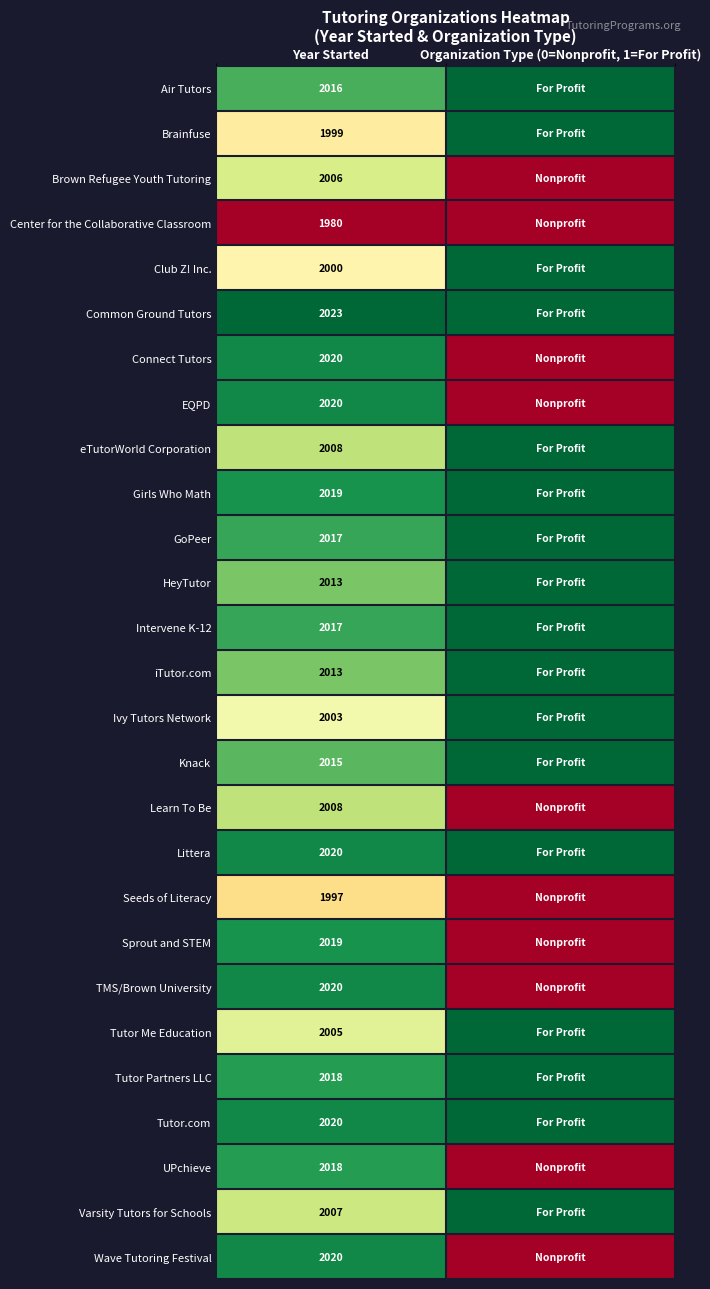

The value of Sprout and STEM at Year Started is 2636. True or false?

False